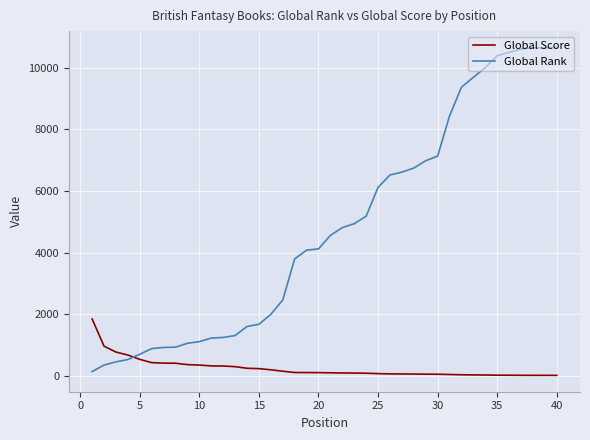

What is the average value of the Global Score series?

239